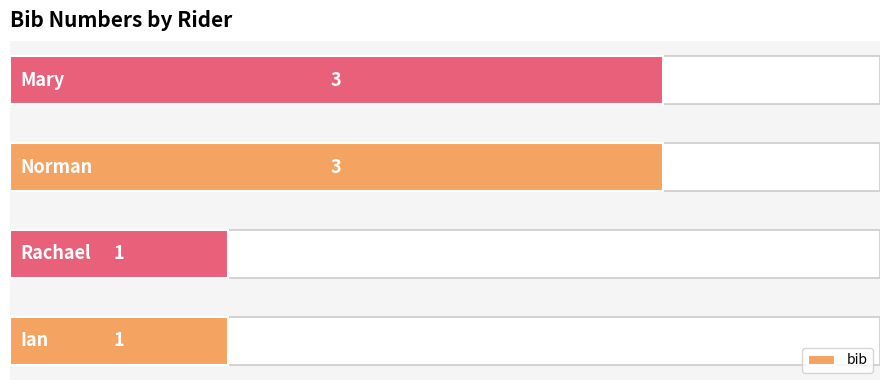

Count the number of categories in the chart.

4